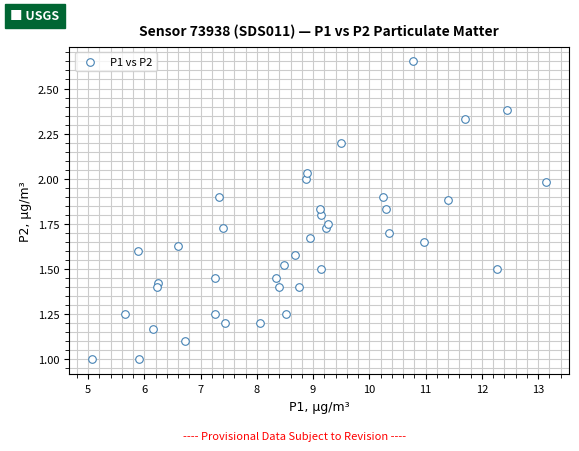

What is the range of X values (max minus min)?

8.1